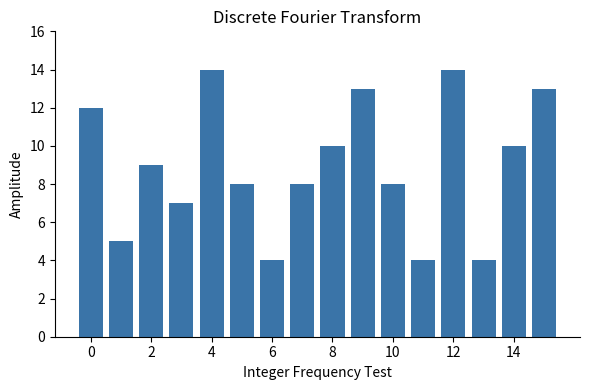

What is the maximum value shown in the chart?

14